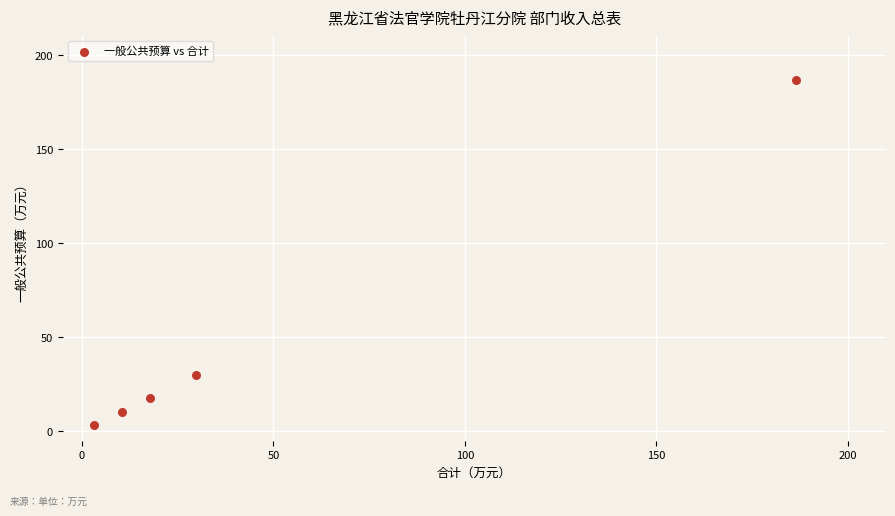

What is the average Y value?

49.6